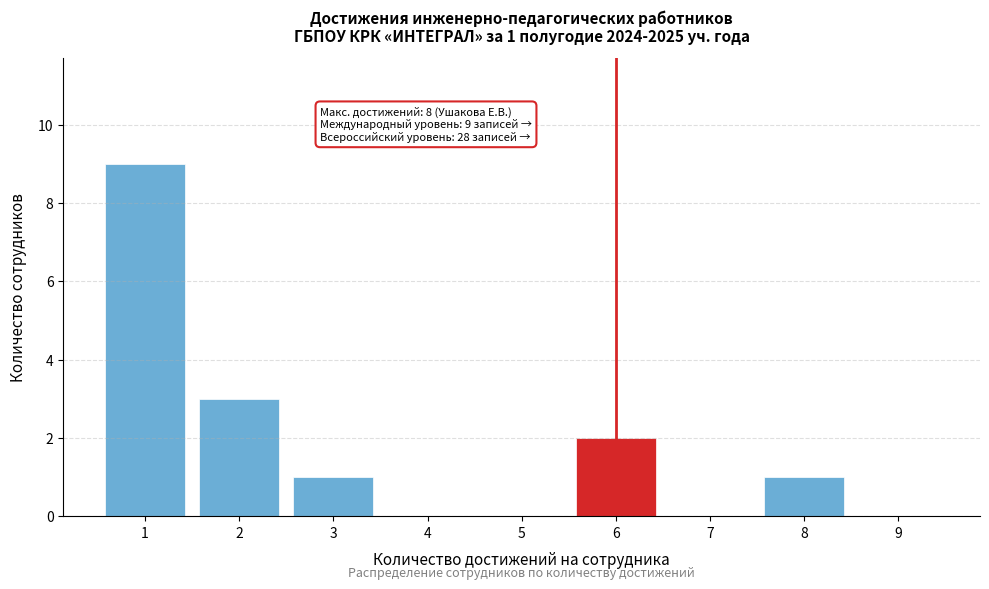

Reading left to right, transcribe all the data shown in this chart.

1=9	2=3	3=1	4=0	5=0	6=2	7=0	8=1	9=0